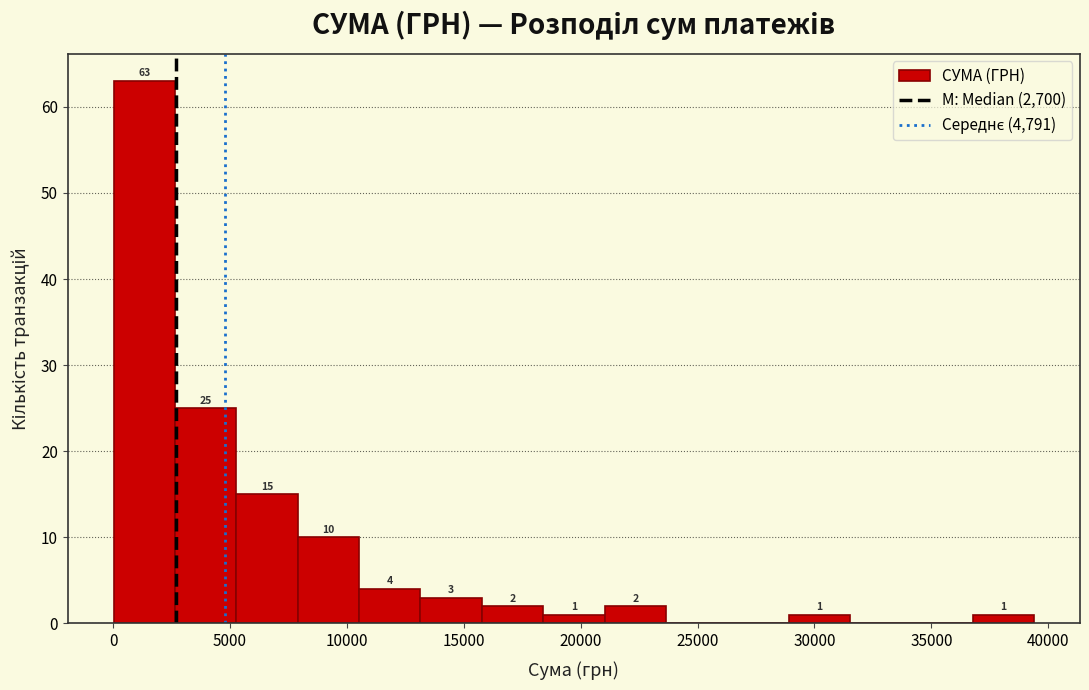

Which range on the x-axis has the tallest bar?

0 to 2500